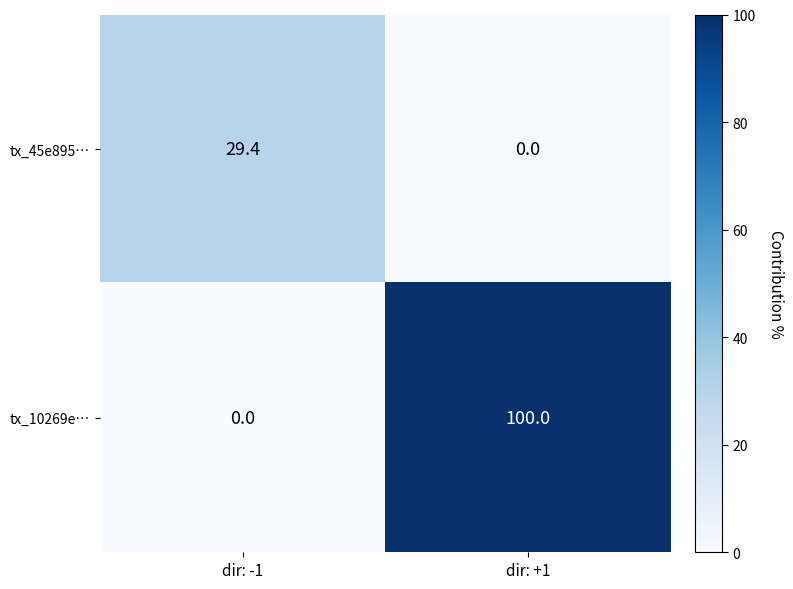

Reading left to right, extract all data points from this chart.

tx_45e895…: 29.4	0.0
tx_10269e…: 0.0	100.0